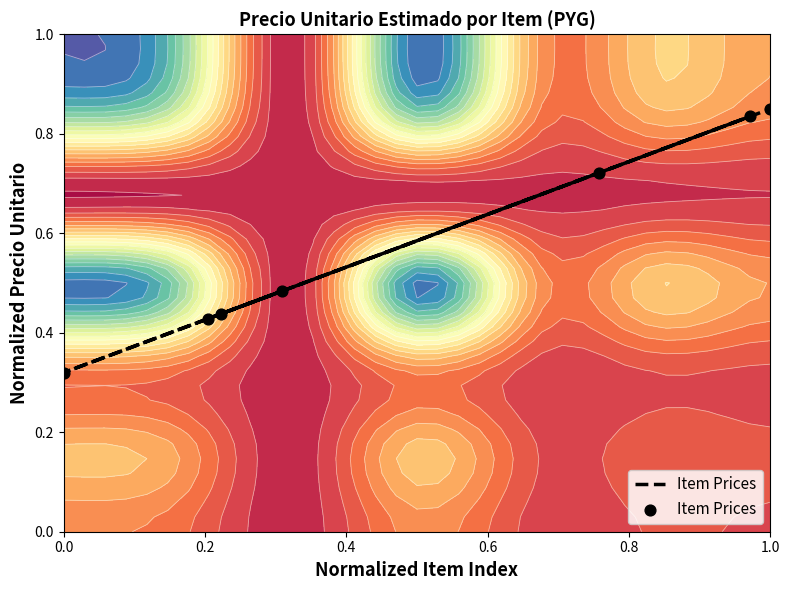

How many categories are shown in the chart?

7